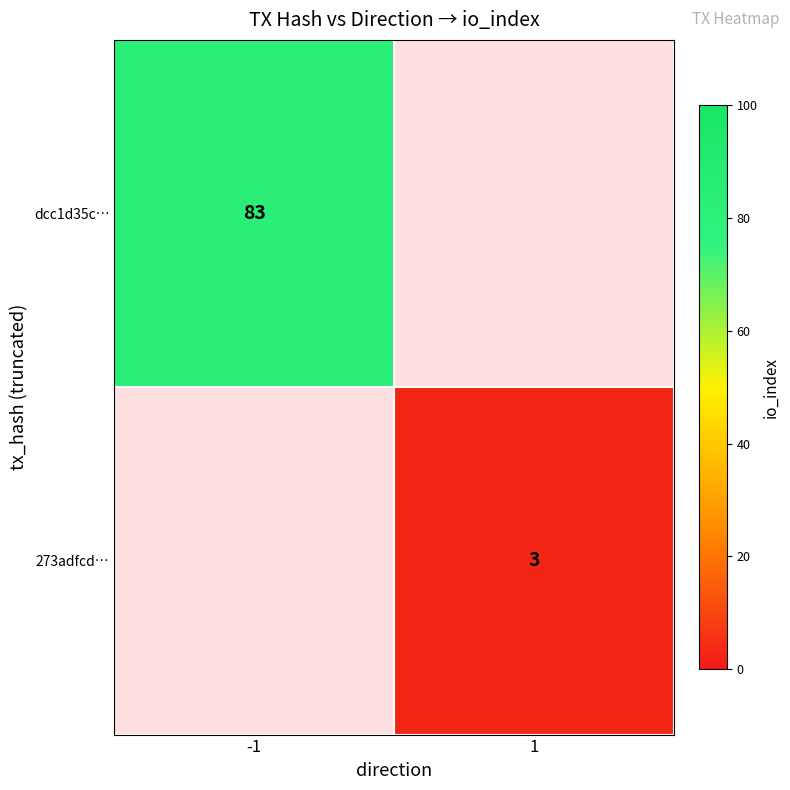

The 273adfcd… series shows 4 at 1. True or false?

False